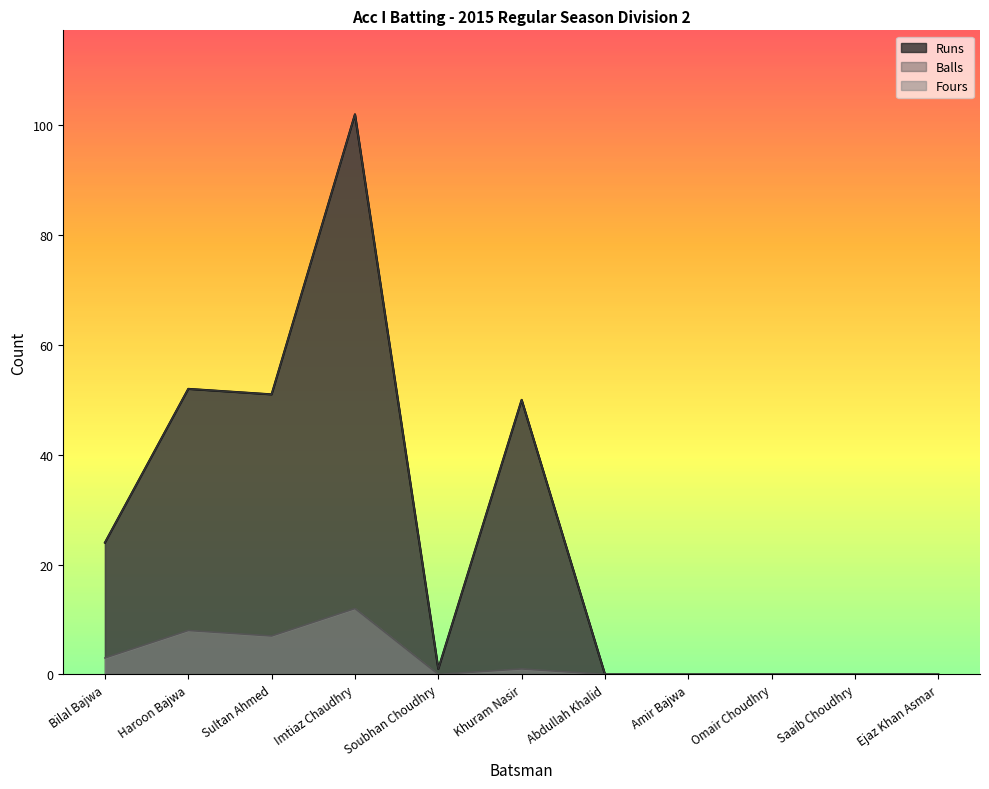

True or false: Runs and Fours intersect in this chart.

False